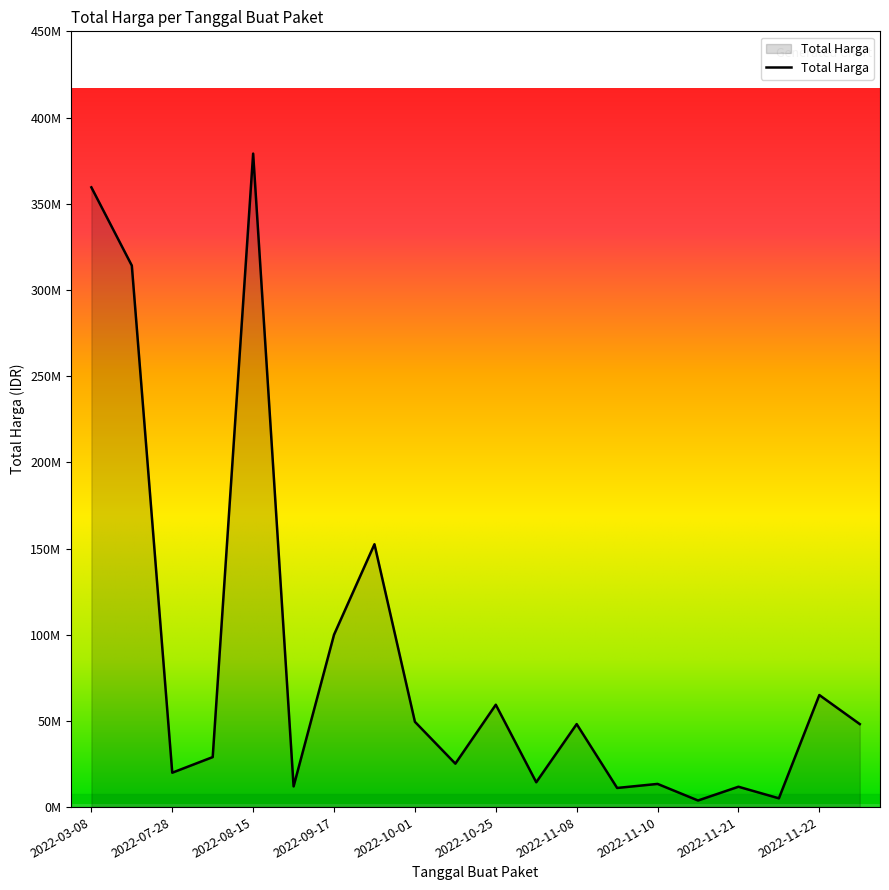

Where does the data first go above 48140000?

2022-03-08